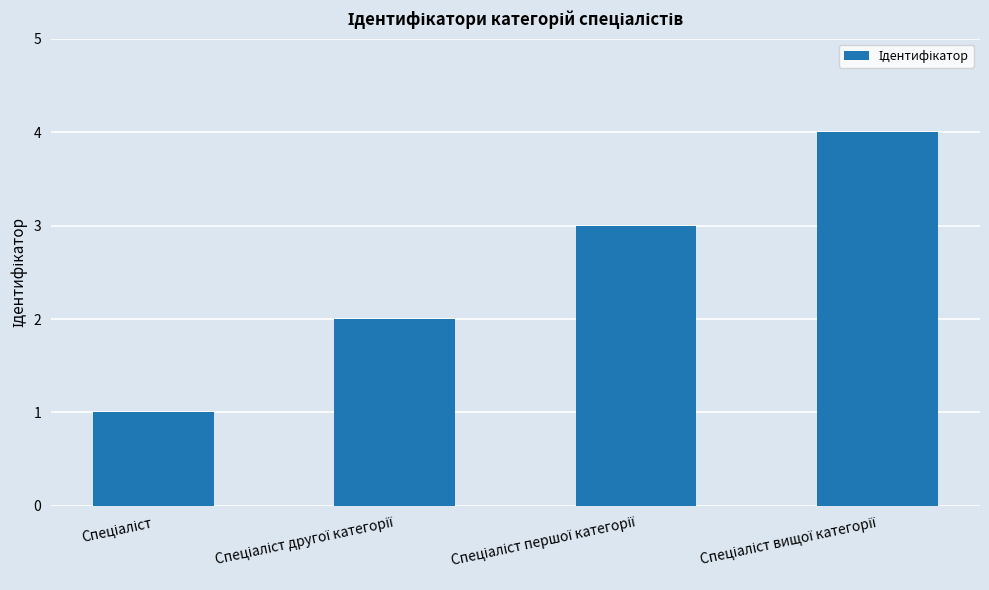

What is the maximum value shown in the chart?

4